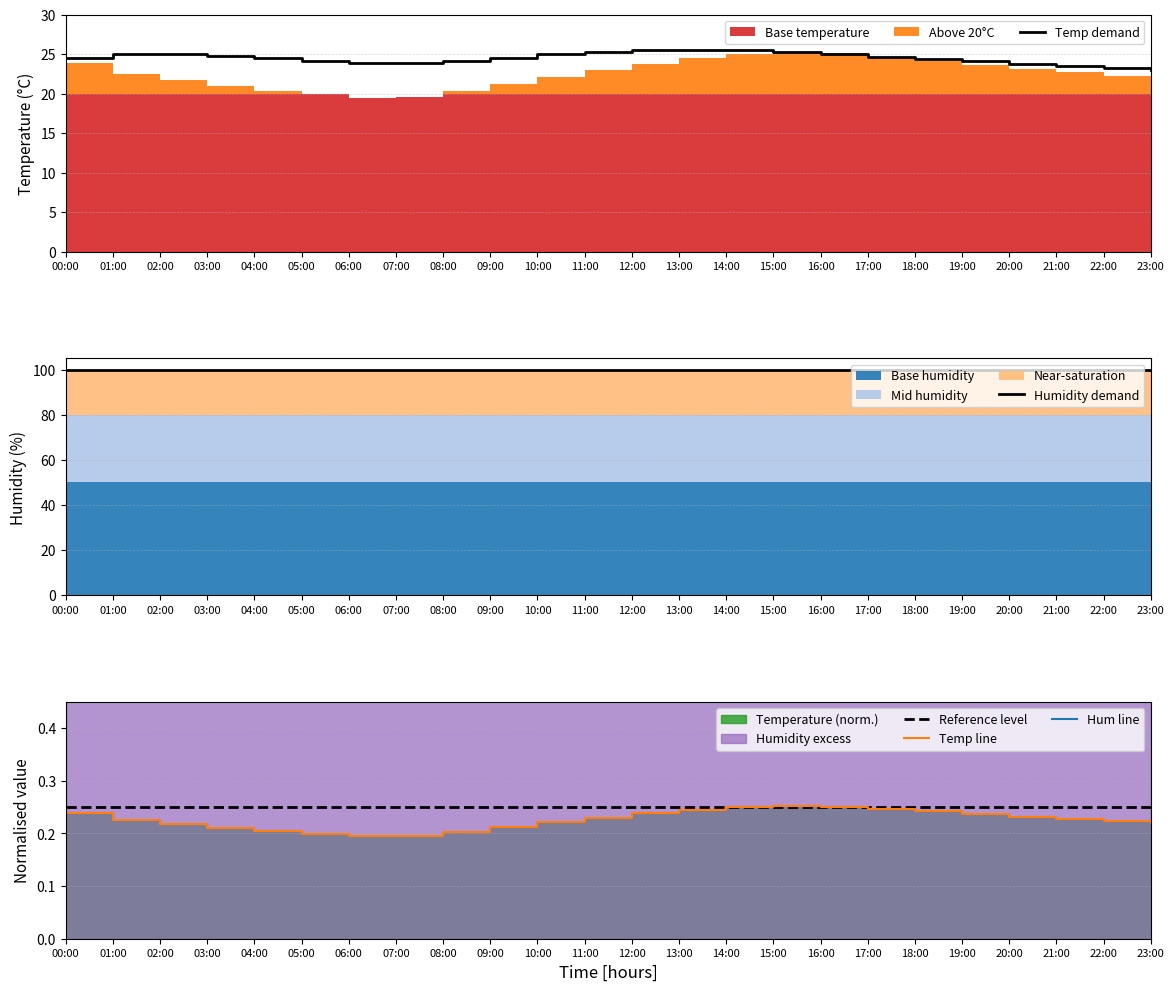

What is the value of the Temp line point at the 18th from the left?

0.2